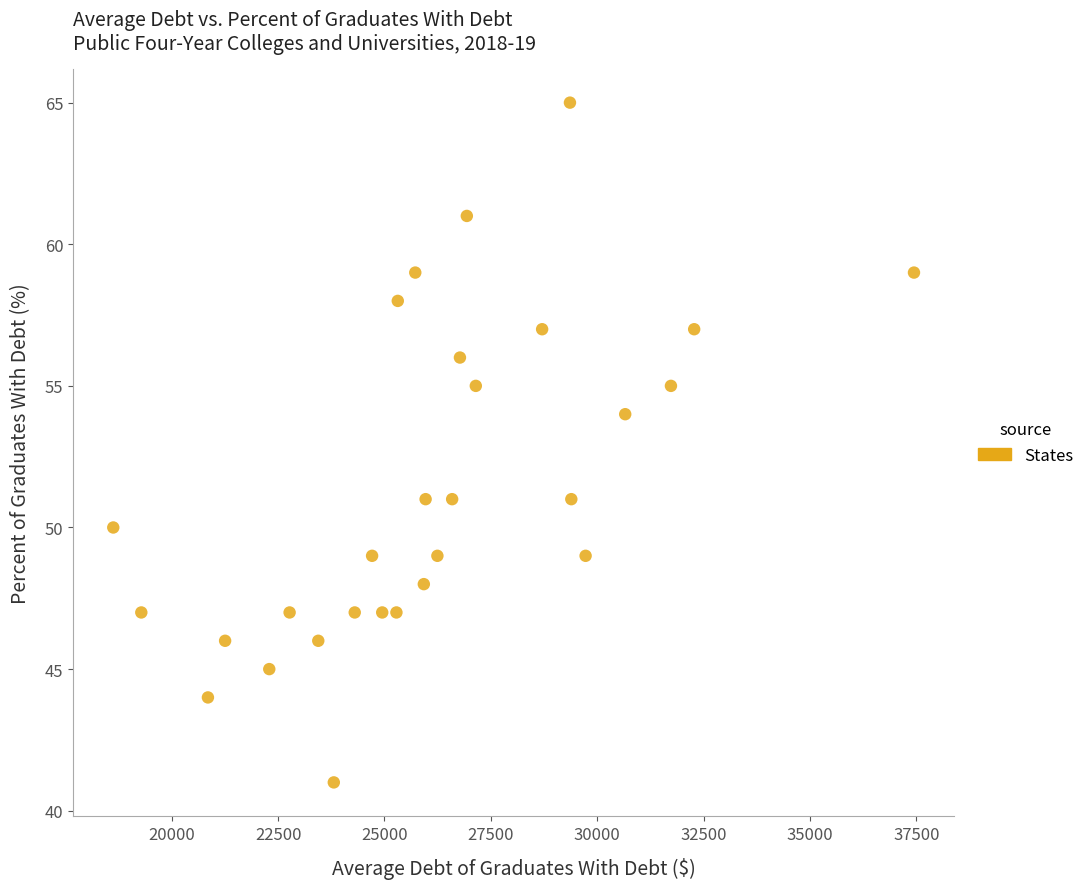

What Y value in the scatter plot is closest to 53?

54